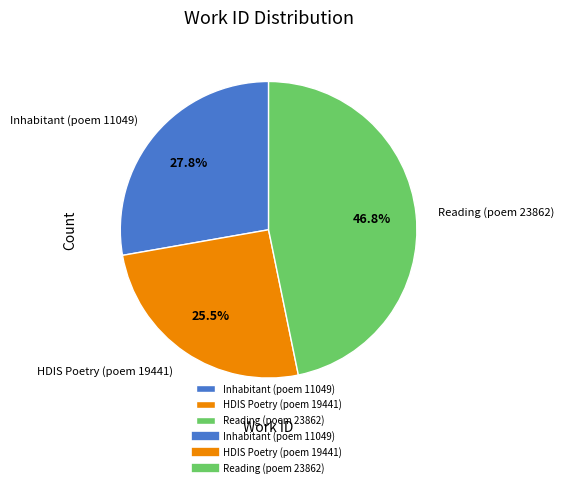

The Reading (poem 23862) slice represents 47% of the pie. True or false?

True